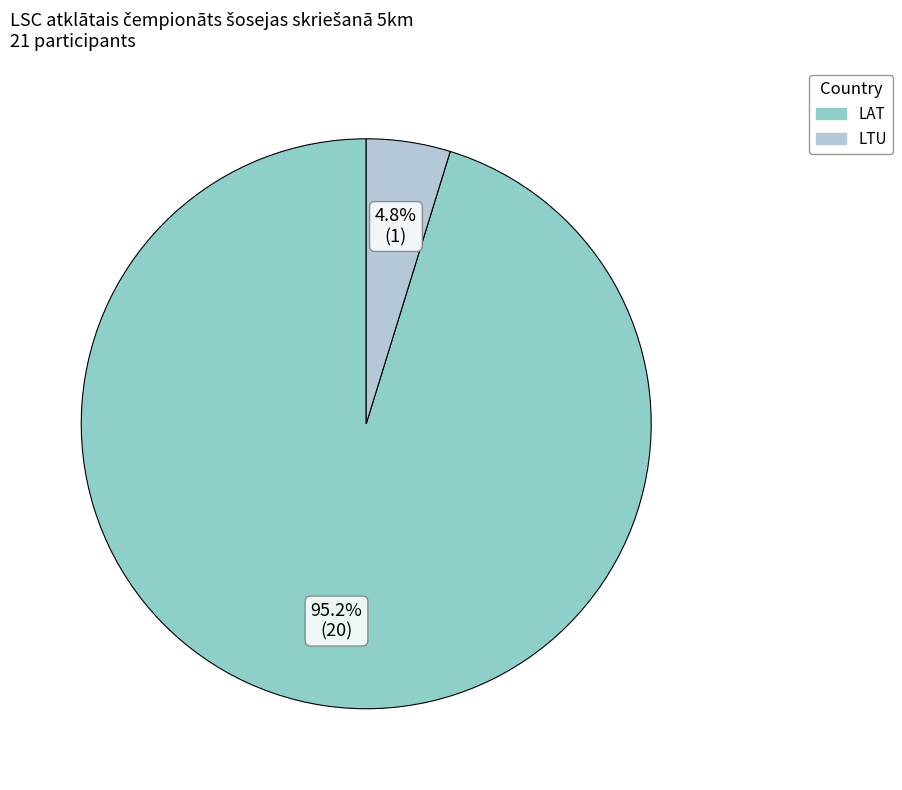

To the nearest percent, what is the average slice percentage?

50%